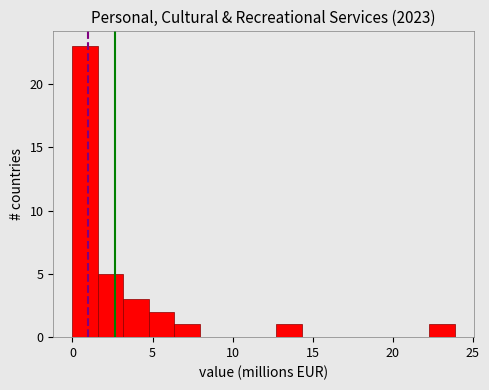

Read against the x-axis, roughly where is the centre of the tallest bar?

1.0